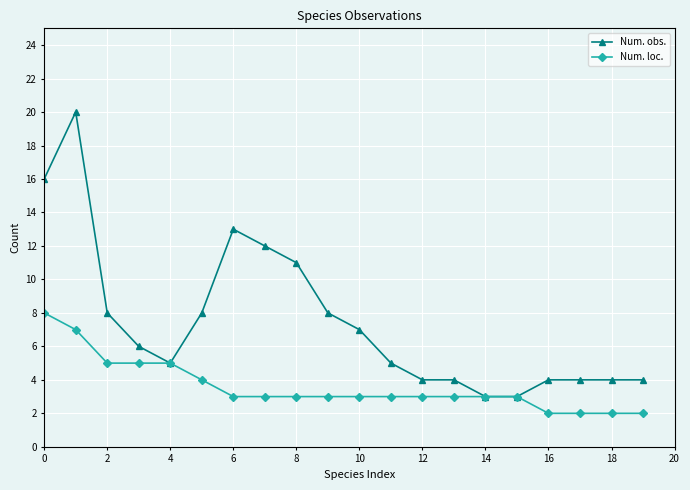

What is the value of the Num. loc. point at the 8th from the left?

3